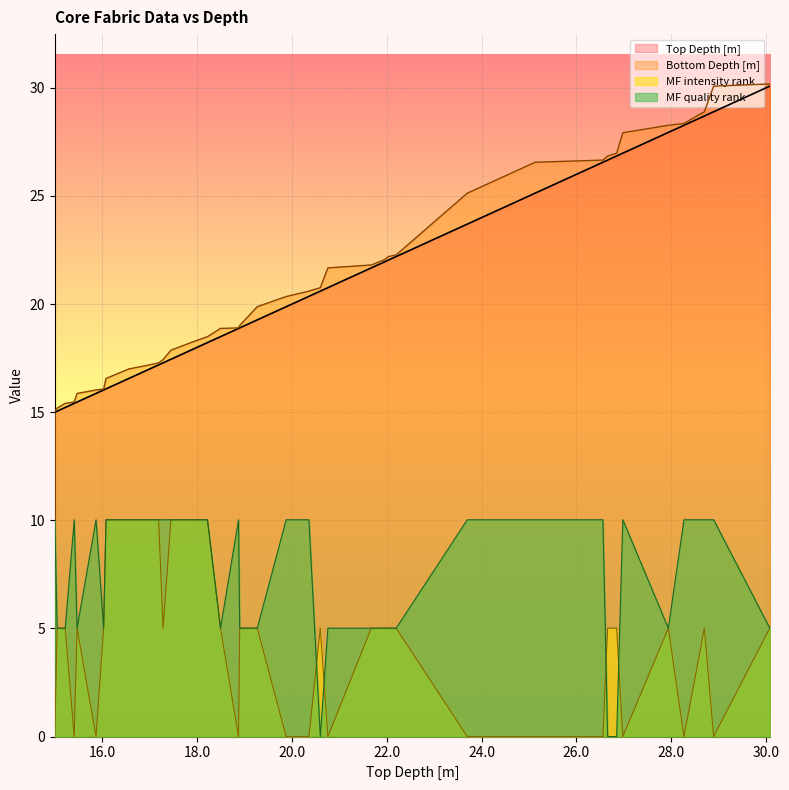

Between 26.66 and 25.13, which is larger?

26.66